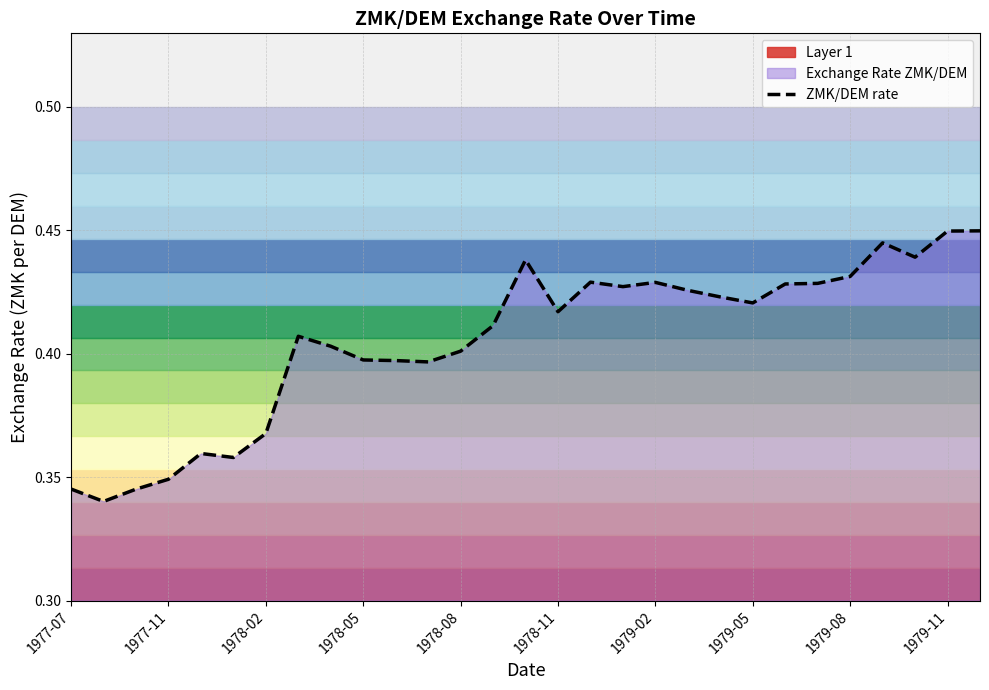

True or false: ZMK/DEM rate has a value of 0.3 at 1979-11.

False